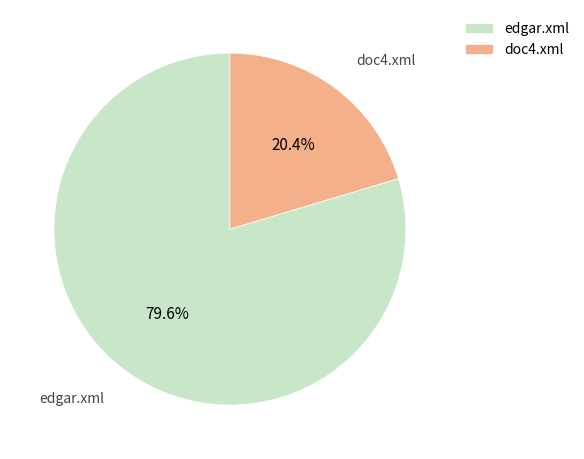

Is doc4.xml the majority of the pie?

No